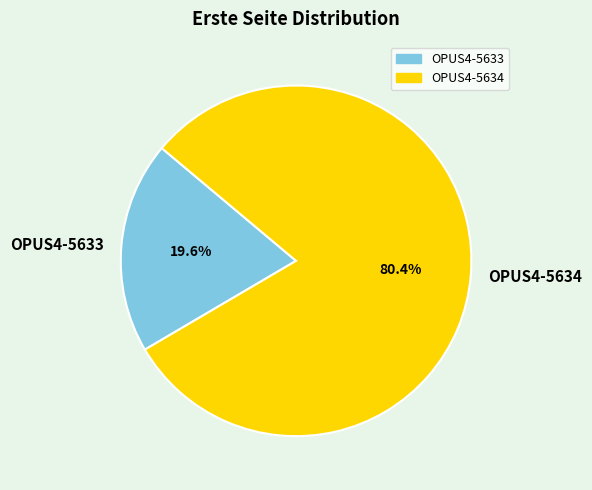

Is there any slice that represents more than half of the pie?

Yes